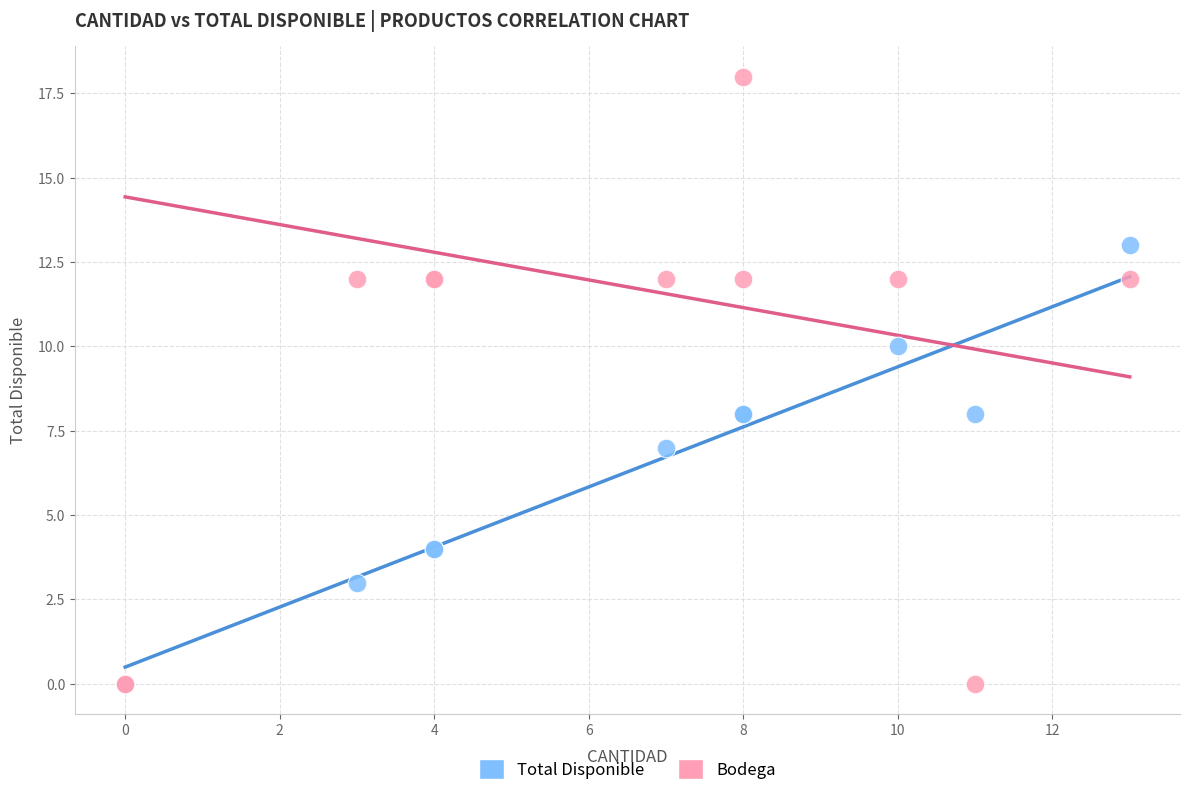

In the Total Disponible series, what Y value is closest to 6?

7